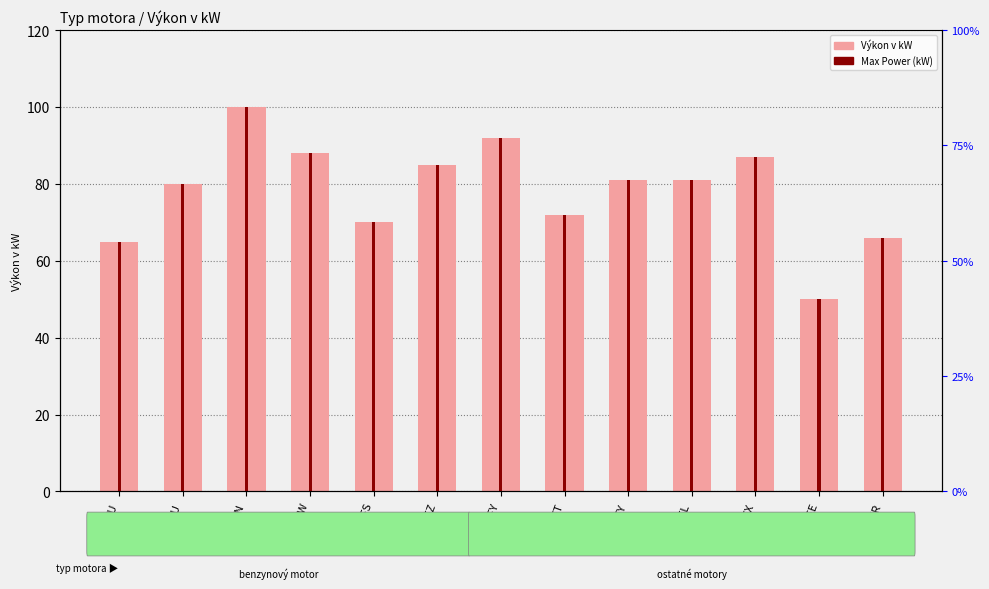

What is the label of the 12th bar from the right?

NFU